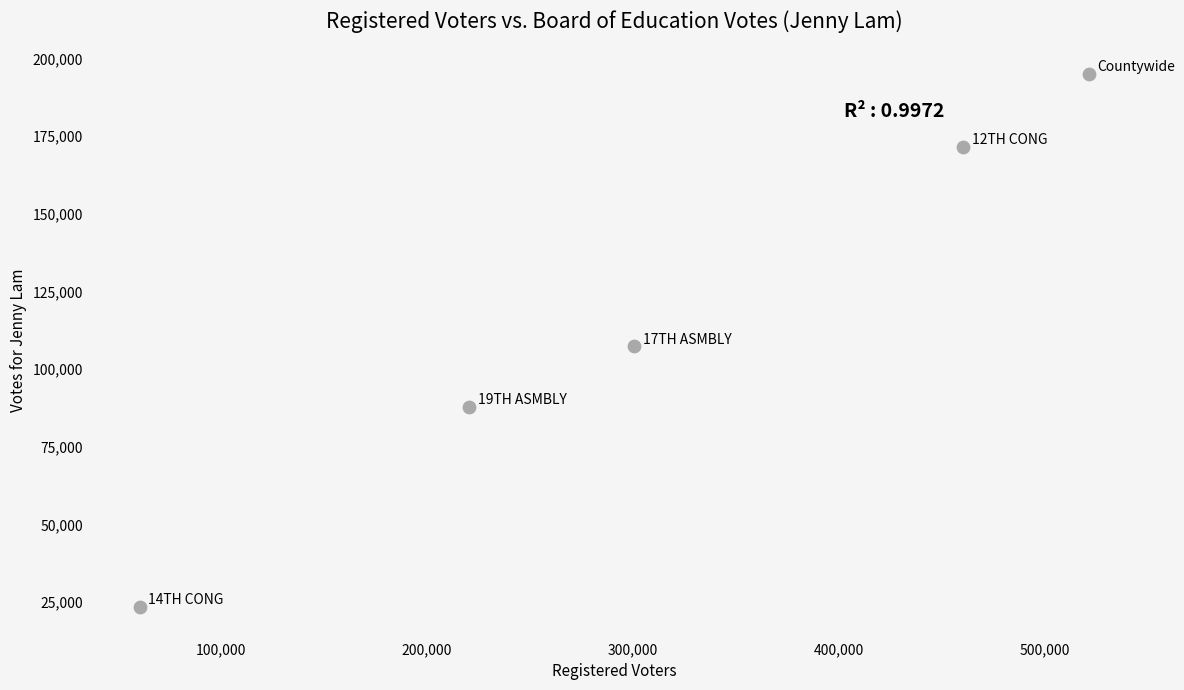

What is the range of X values (max minus min)?

460309